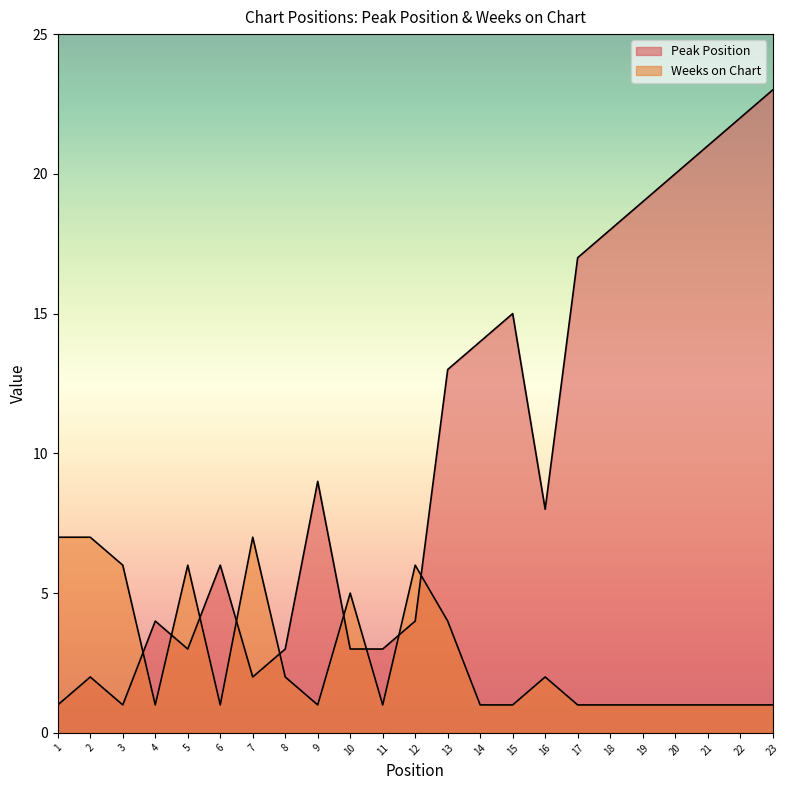

Which category has the highest value across all series?

23